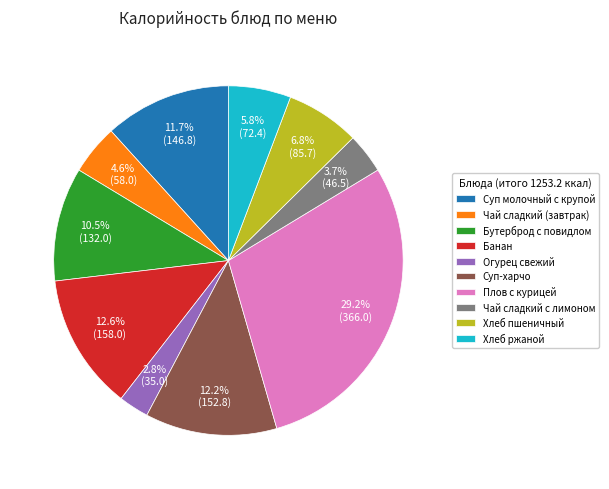

Does Суп молочный с крупой account for over 50% of the chart?

No